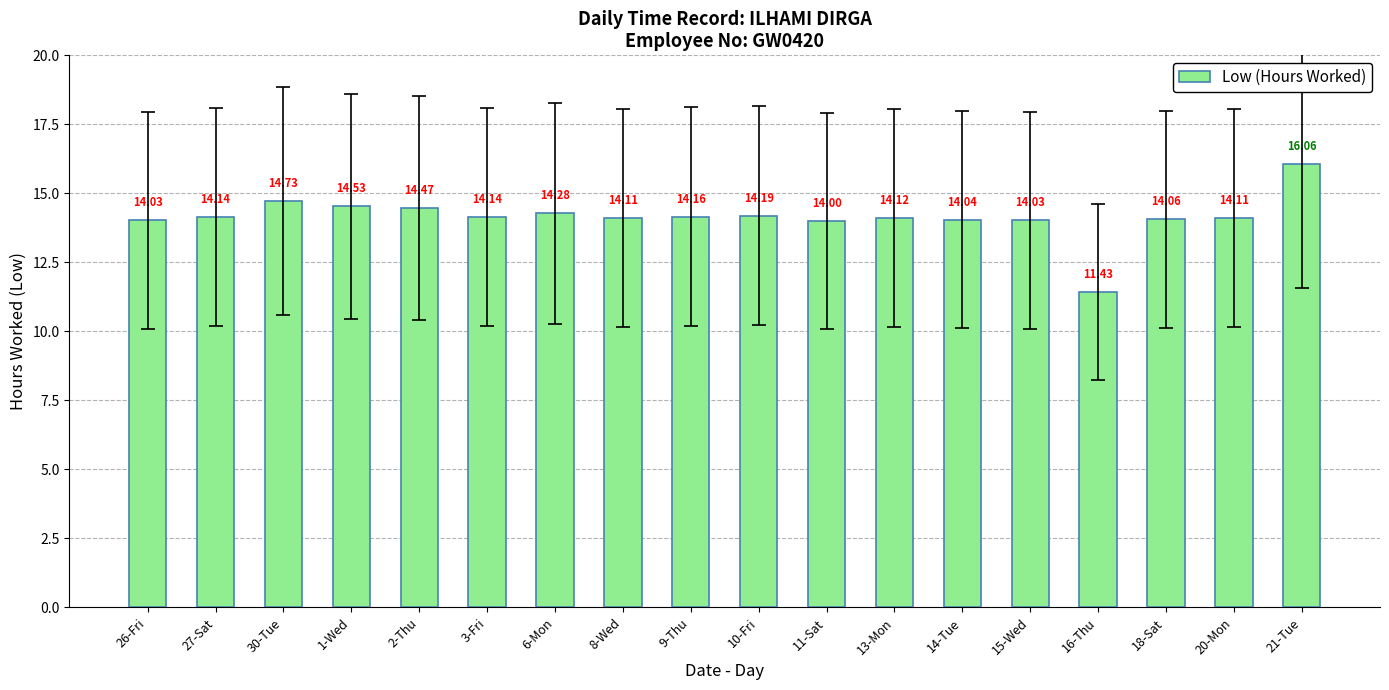

What is the label of the 14th bar from the left?

15-Wed